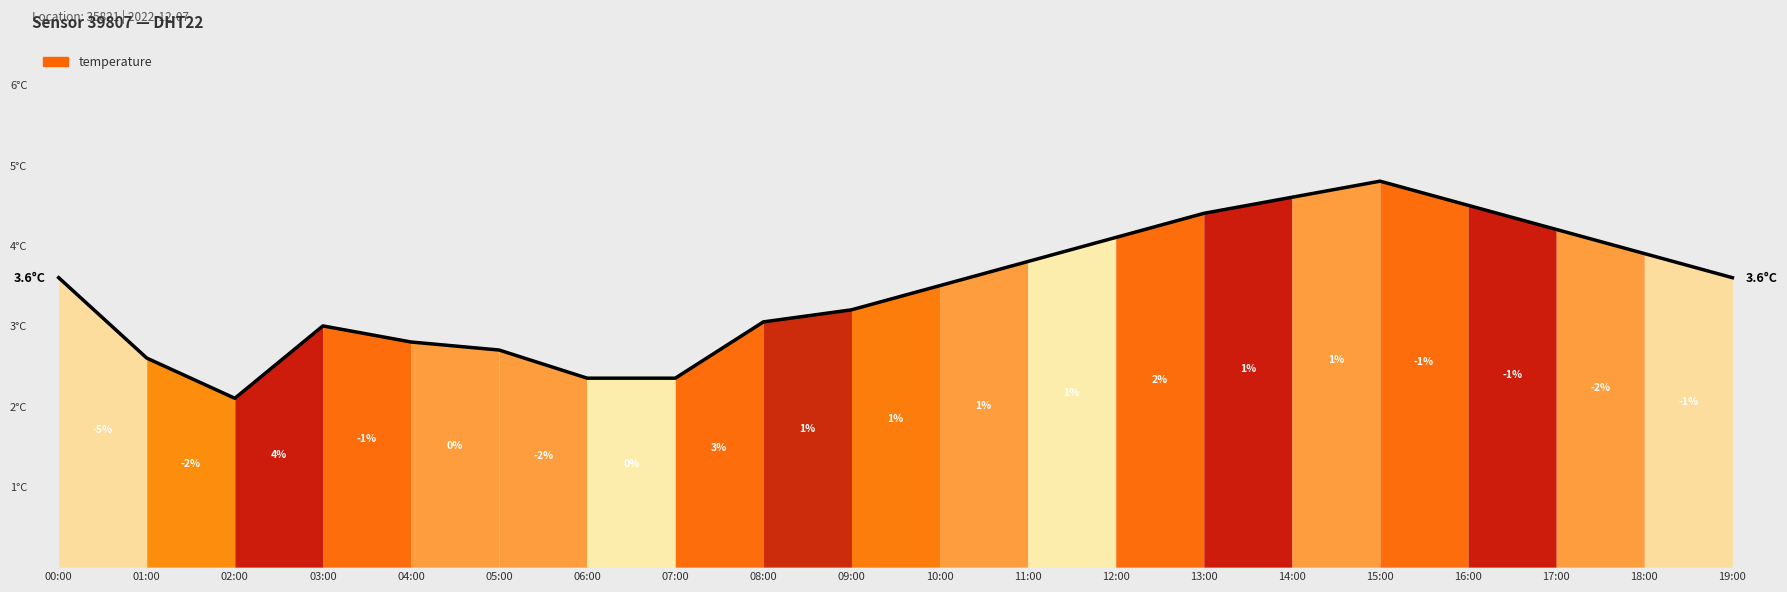

Where does the data first go above 3?

00:00